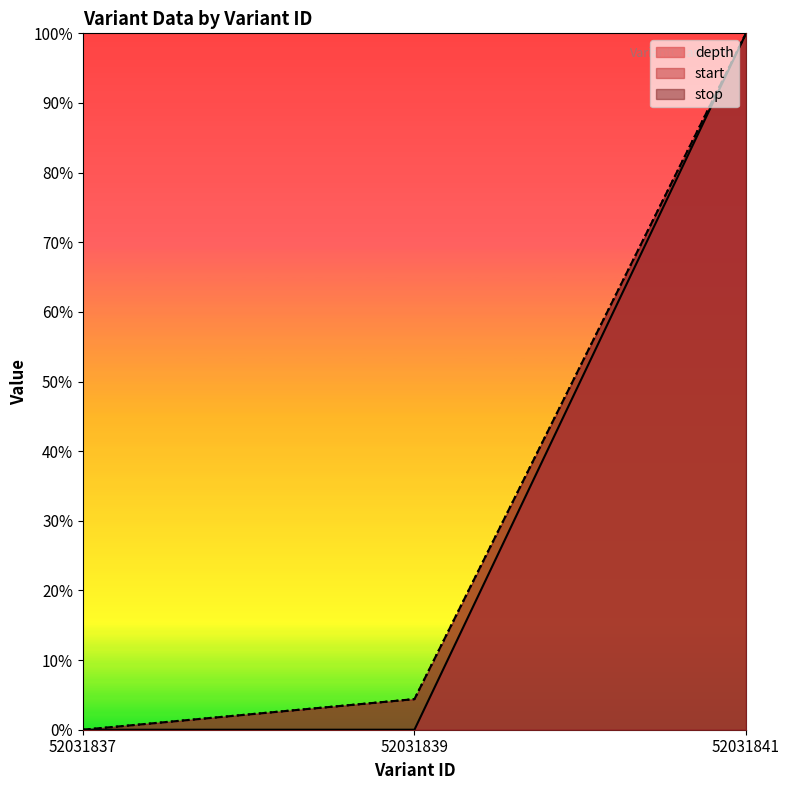

What is the maximum value for stop?

1.0